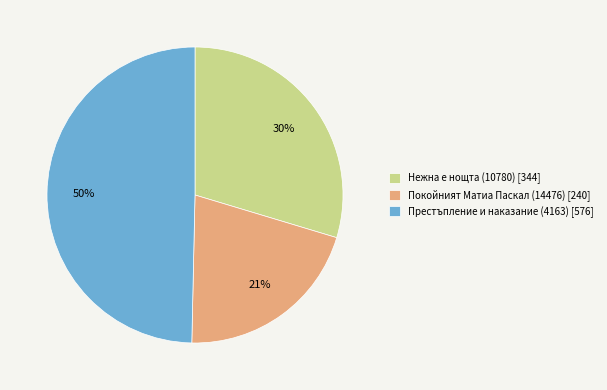

Does Покойният Матиа Паскал (14476) [240] represent more than half of the total?

No